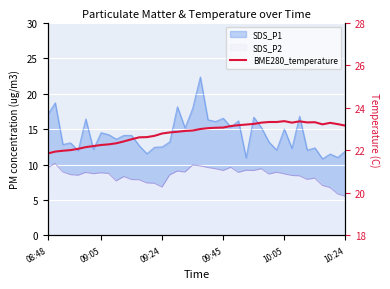

What is the label of the 24th point from the right?

16